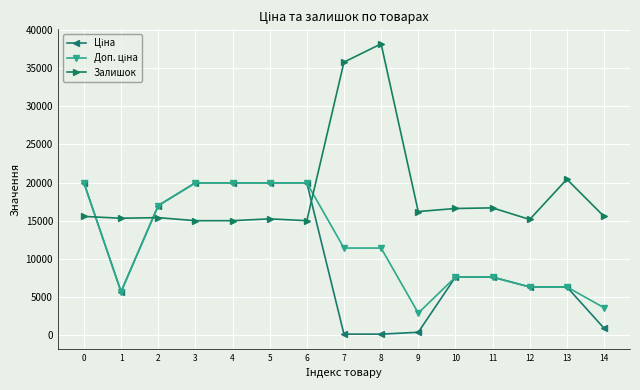

What is the lowest value of the Залишок series?

15000.0